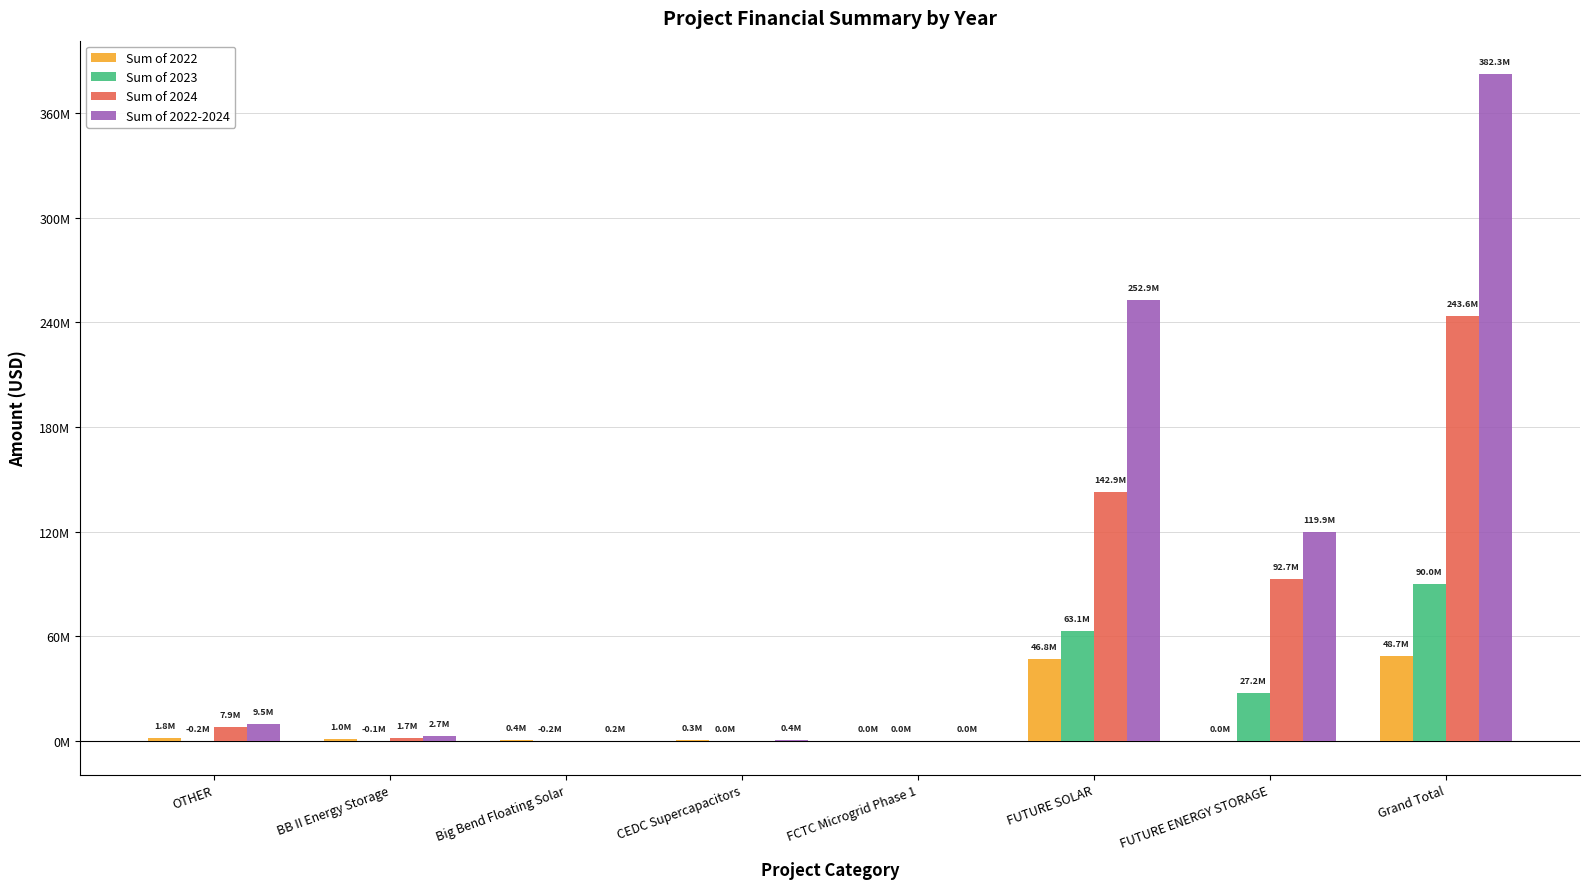

Are the bars grouped side by side (vs. stacked)?

Yes